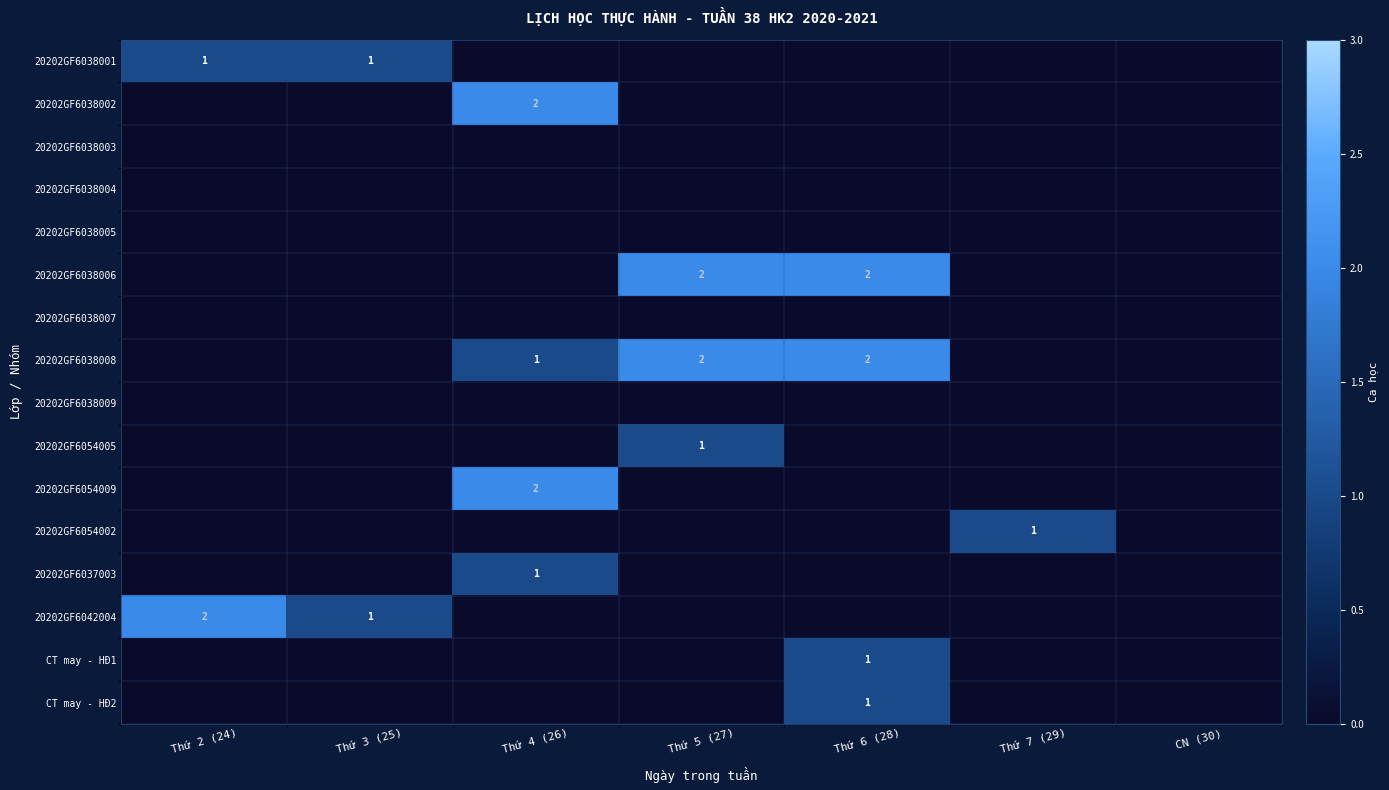

At which category does the chart reach its minimum across all series?

Thứ 4 (26)